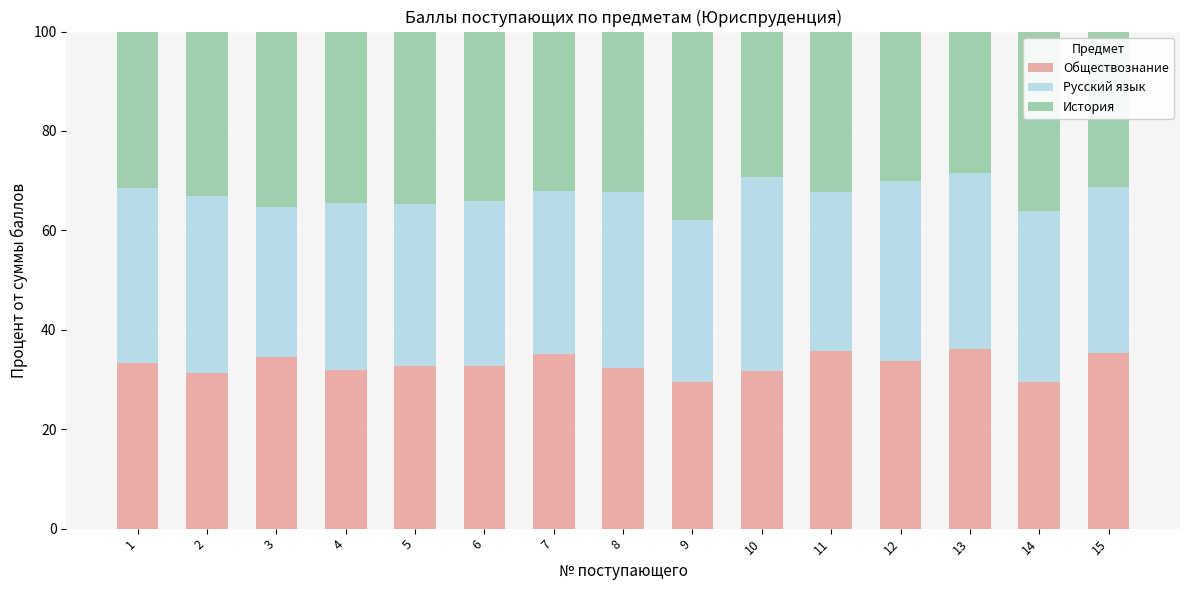

What is the highest value of the Обществознание series?

36.0